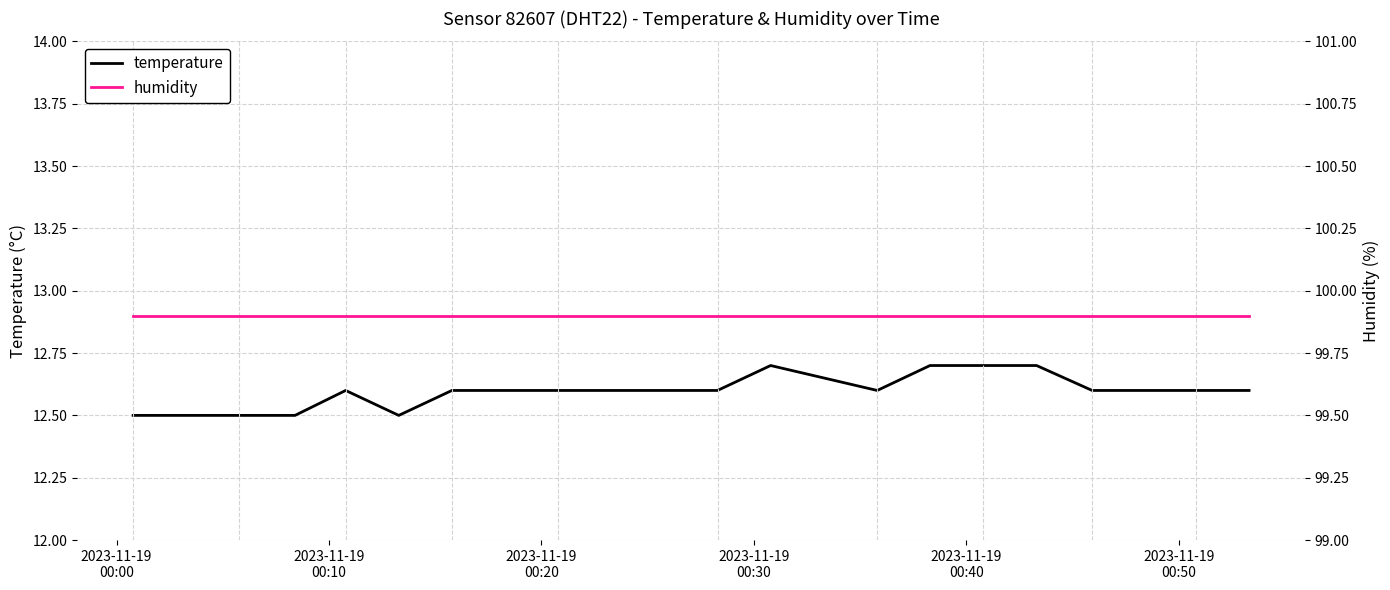

True or false: temperature and humidity intersect in this chart.

False